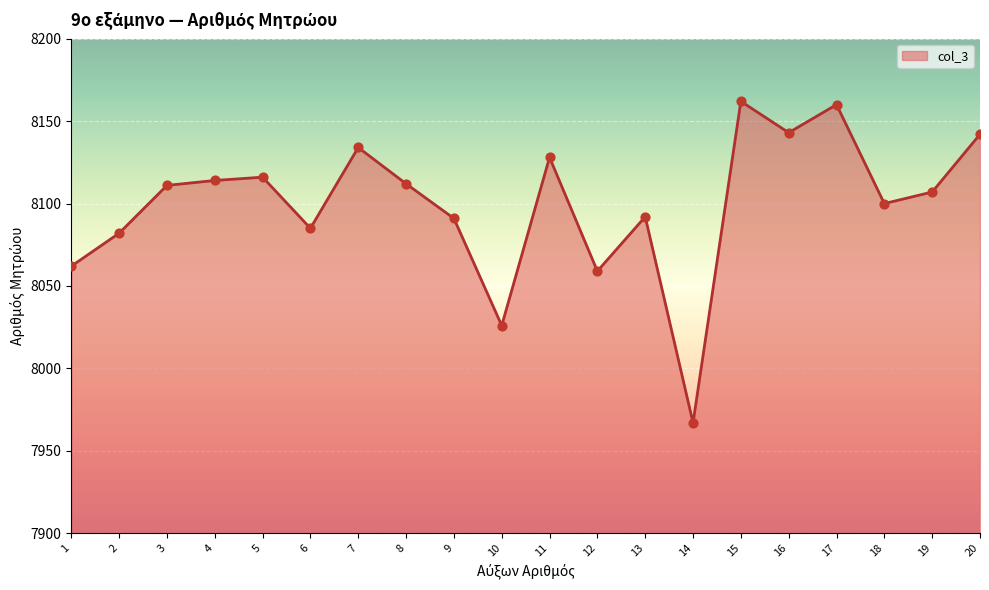

What is the change in value from 9 to 11?

+37